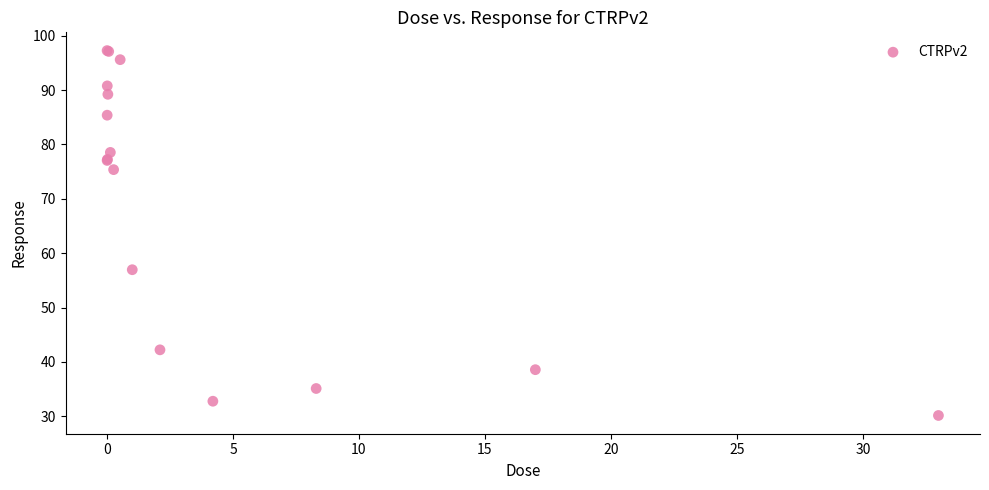

What Y value in the scatter plot is closest to 63?

57.0